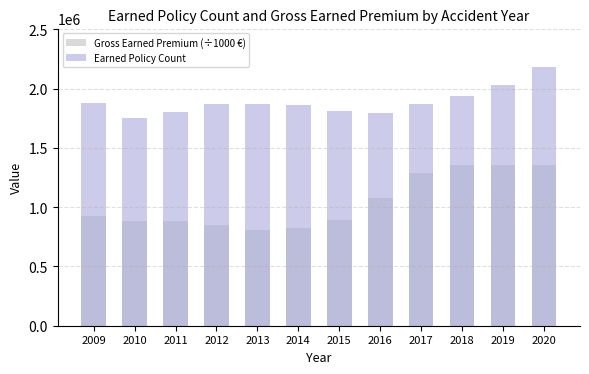

What is the difference between the Gross Earned Premium (÷1000 €) values at 2009 and 2012?

73309.5